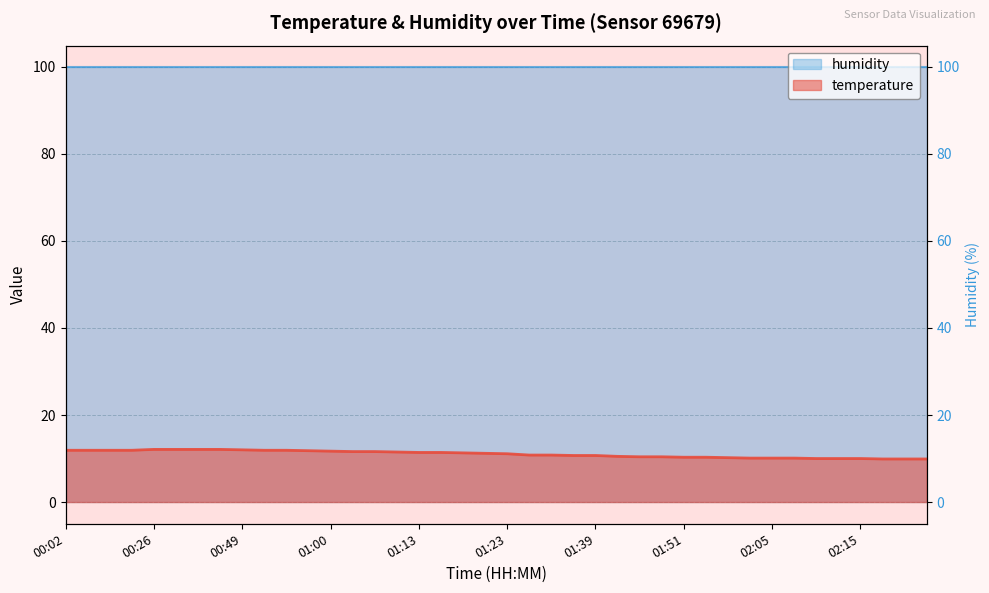

At which category does the chart reach its minimum across all series?

02:17